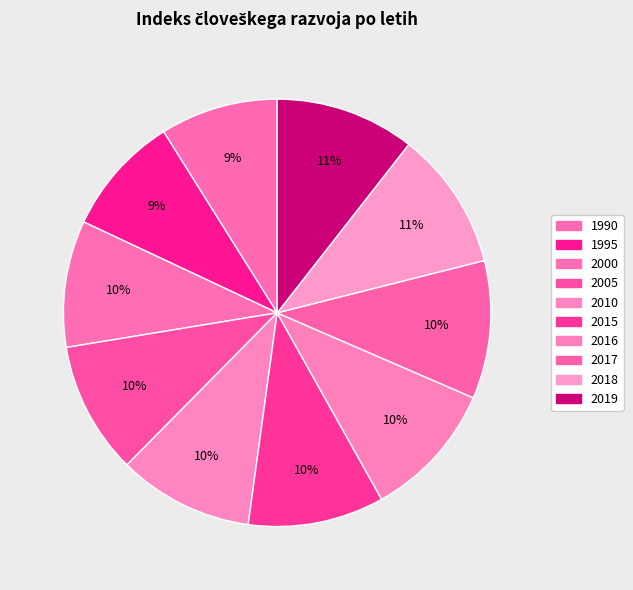

How many slices are in this pie chart?

10